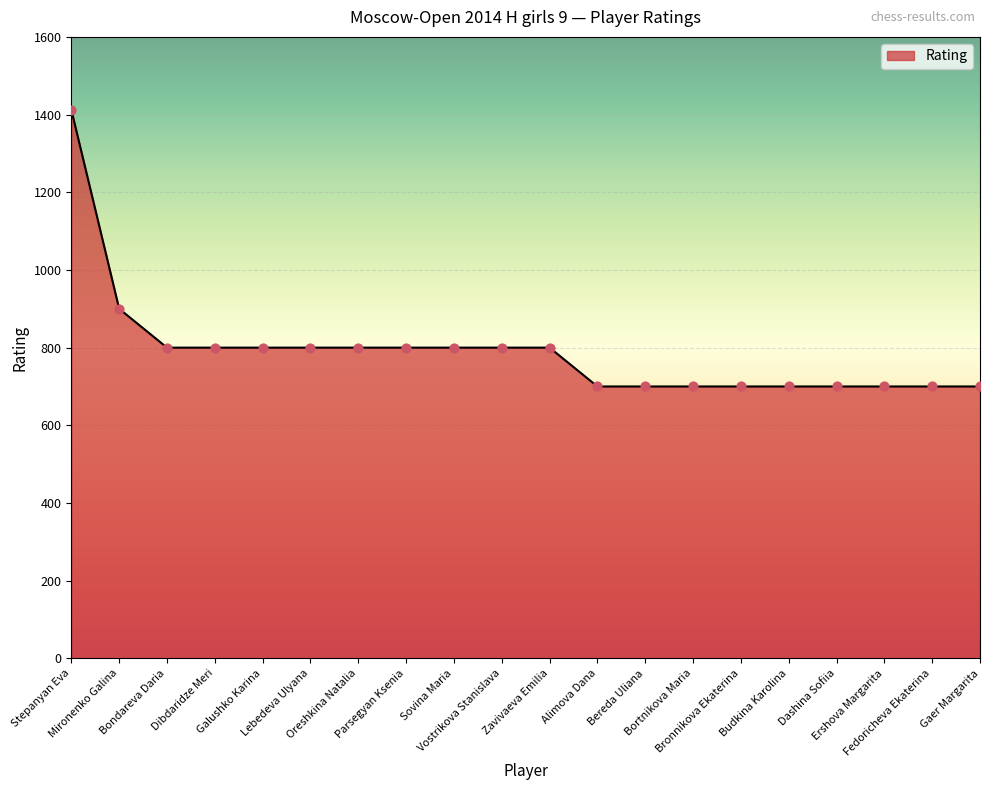

What is the minimum value shown in the chart?

700